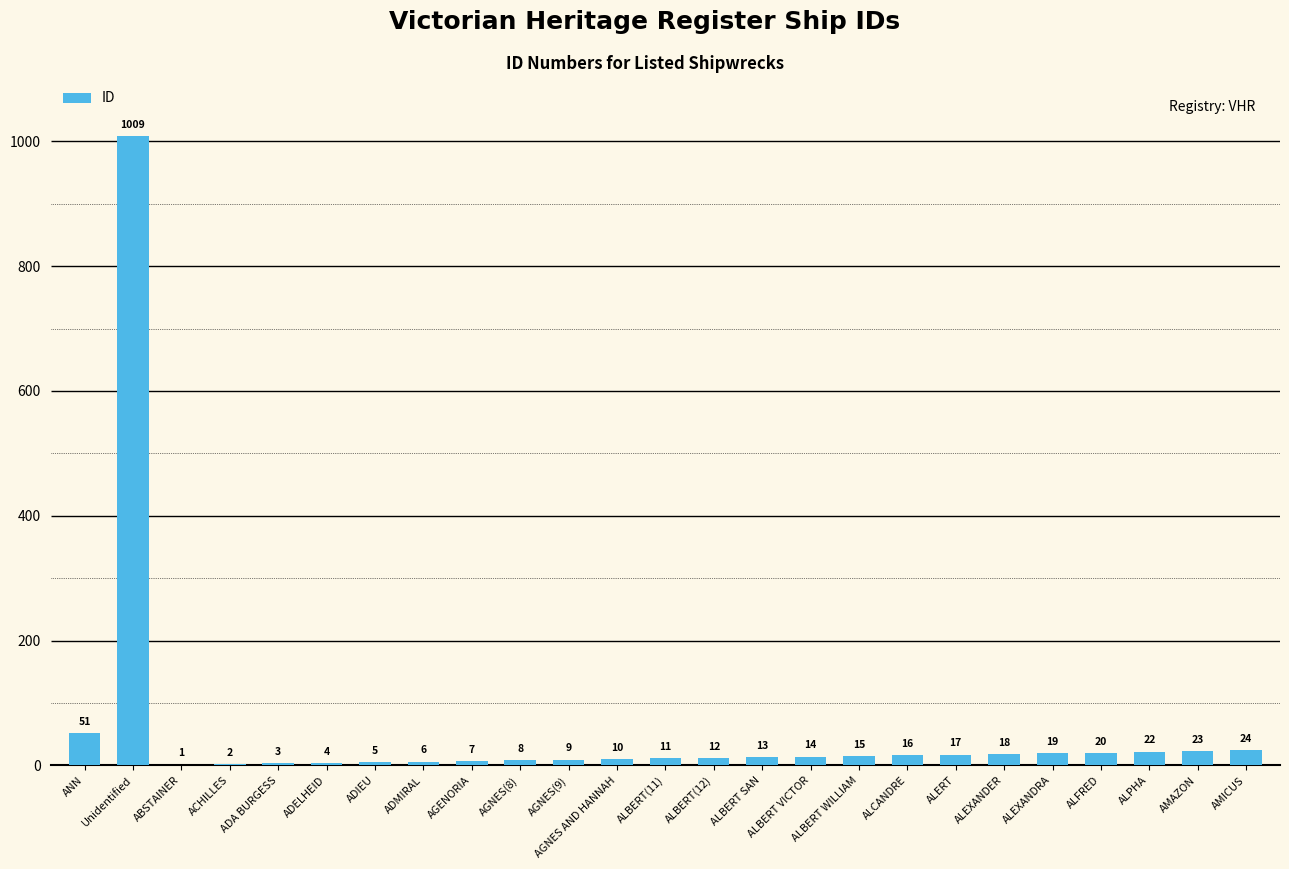

What is the difference between the second highest and second lowest values?

49